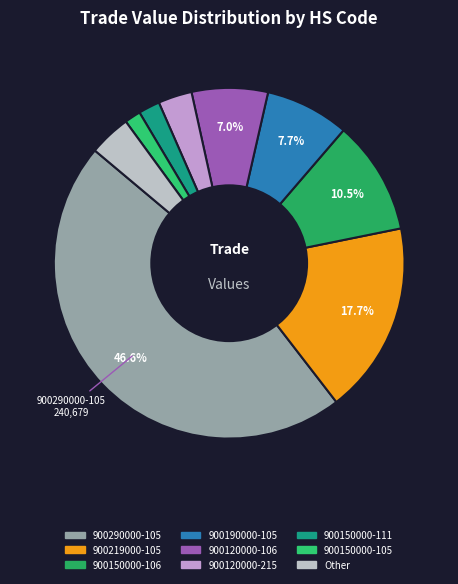

To the nearest percent, what is the difference between the largest and smallest slice percentages?

45%